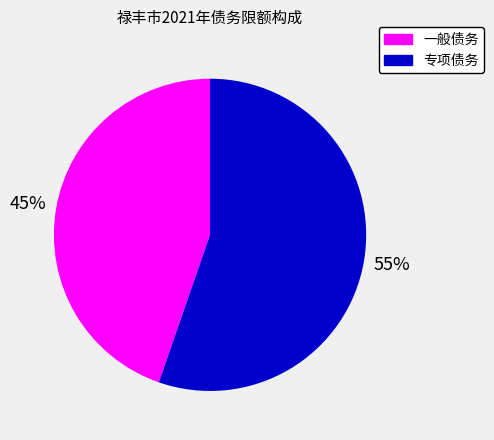

How many slices are in this pie chart?

2